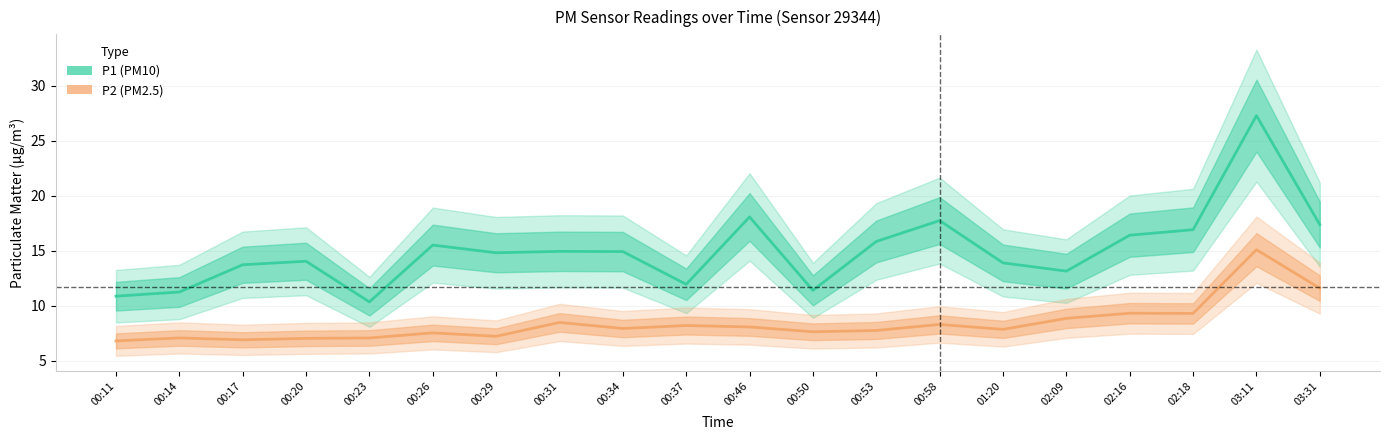

The value of P2 at 03:31 is 11.6. True or false?

True